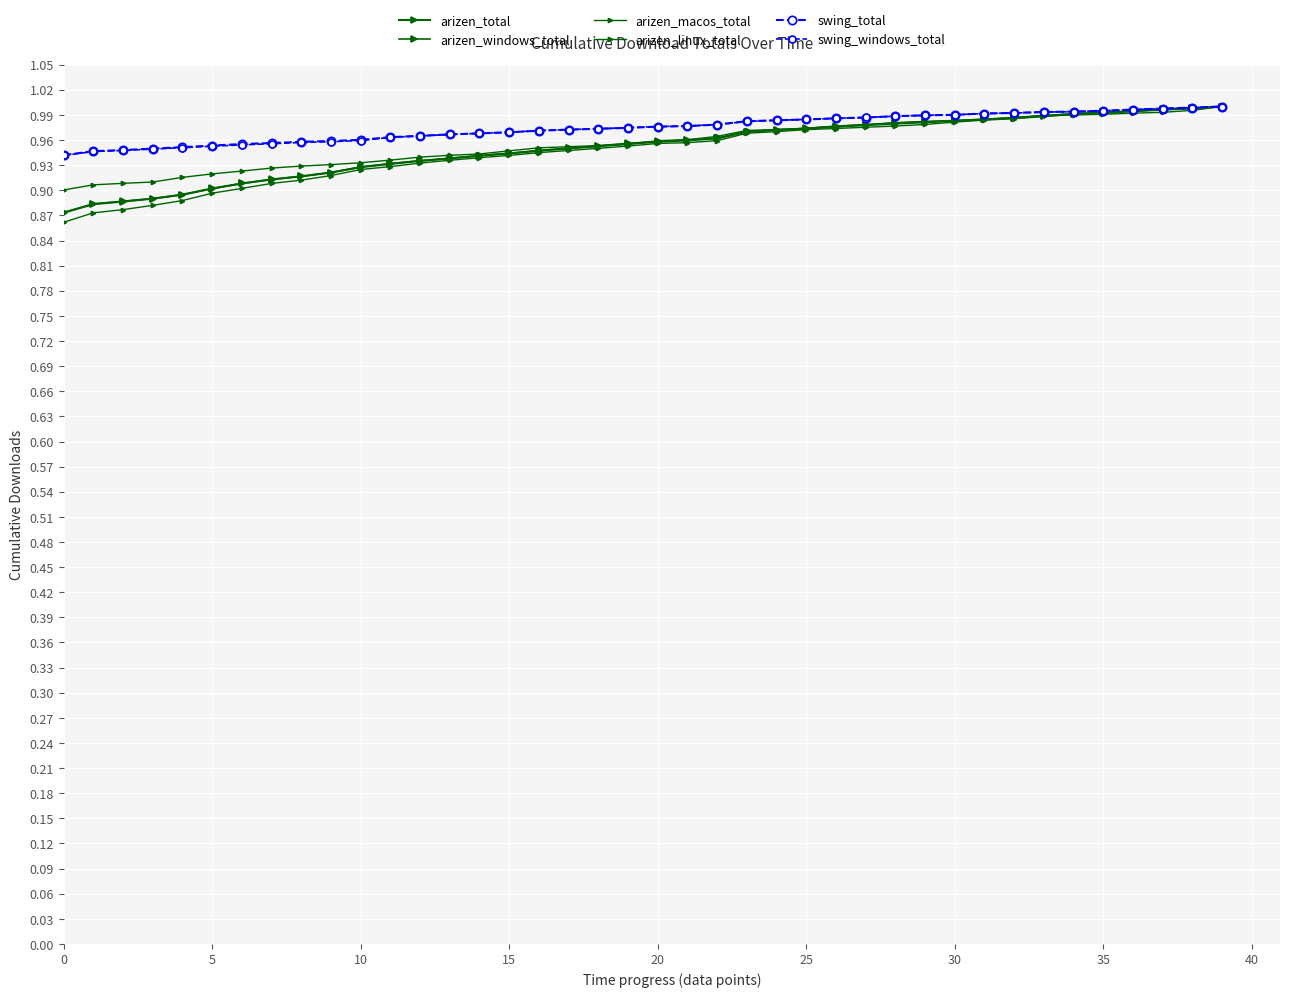

Count the number of data series in this chart.

6